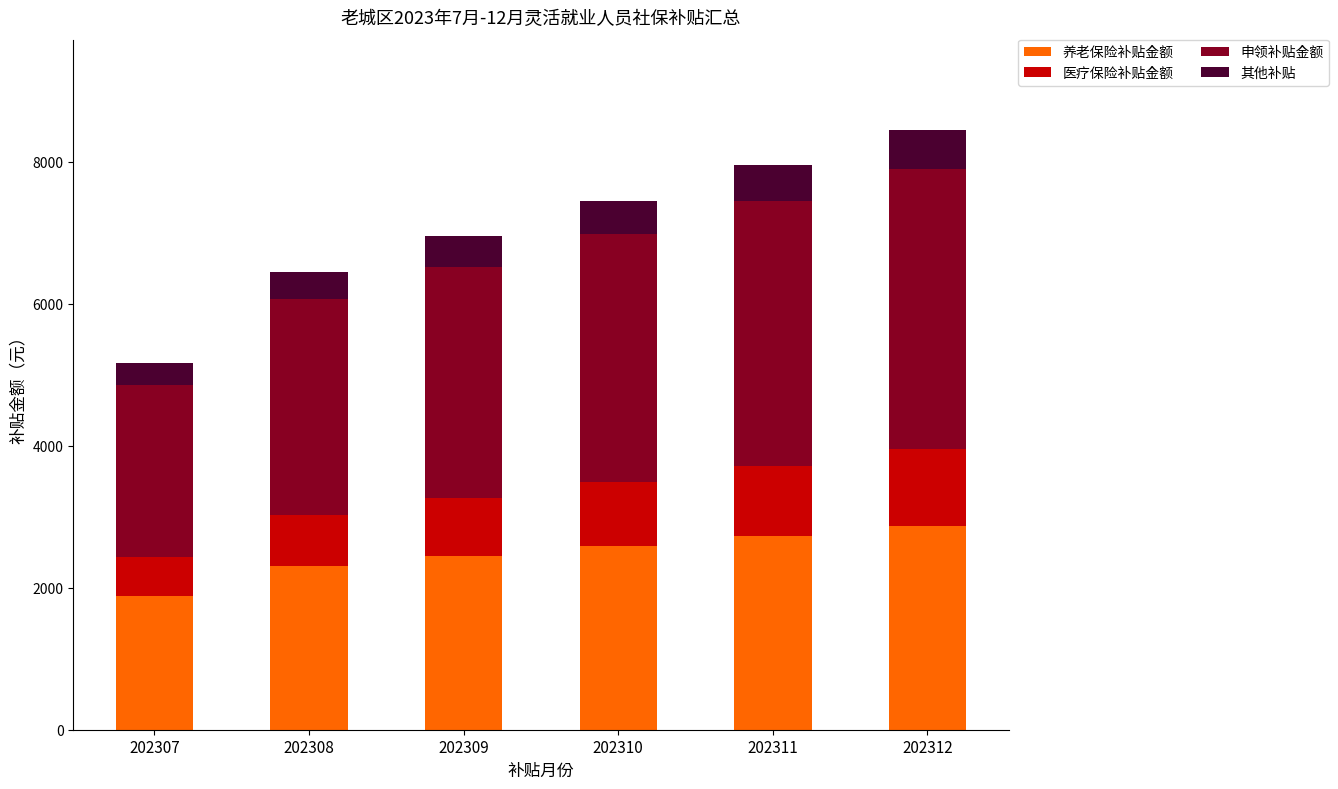

What is the total value across all series at 202310?

7450